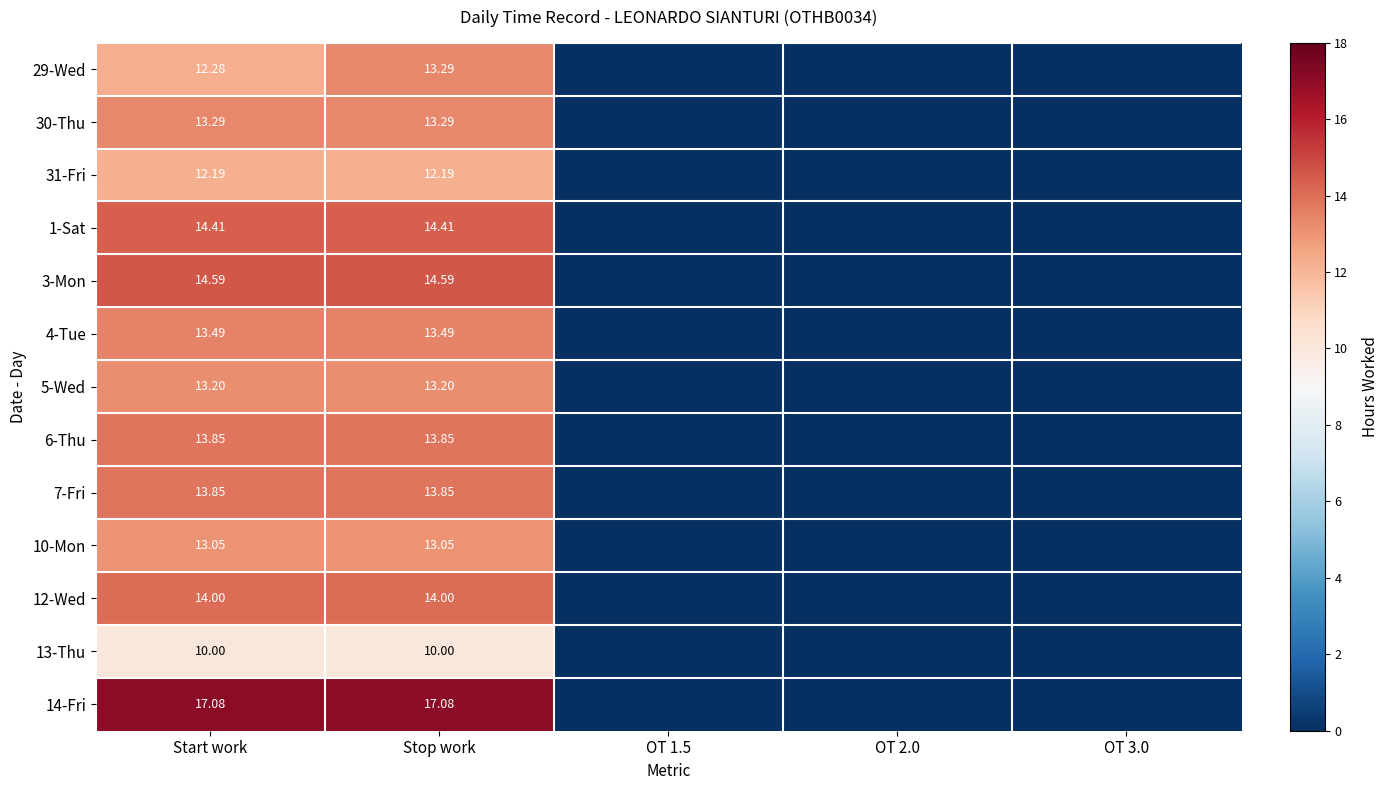

Is the value of 10-Mon at Stop work greater than the value of 7-Fri at Stop work?

No